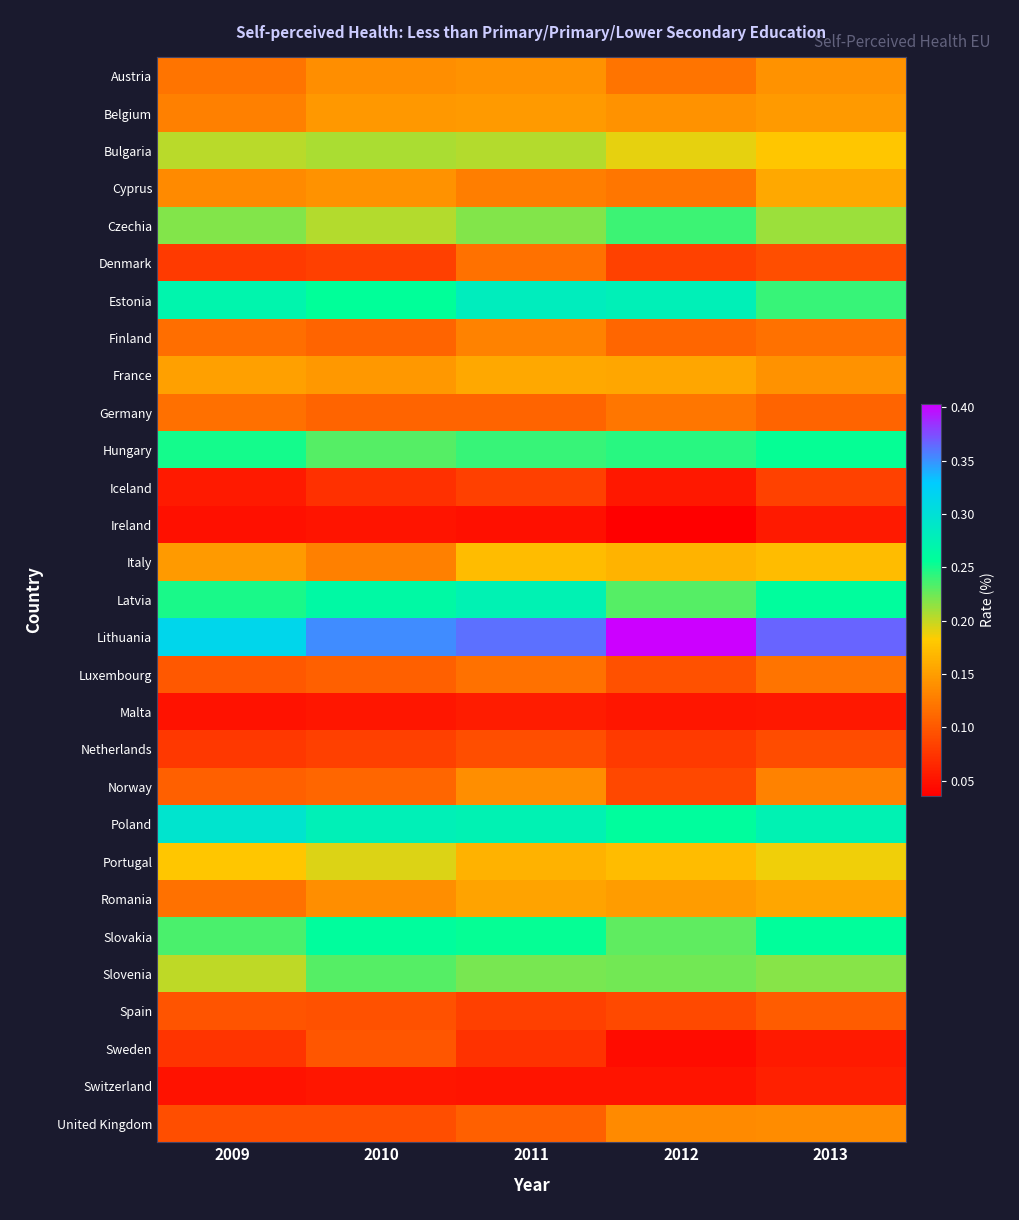

At which category is the sum across all series the highest?

2011